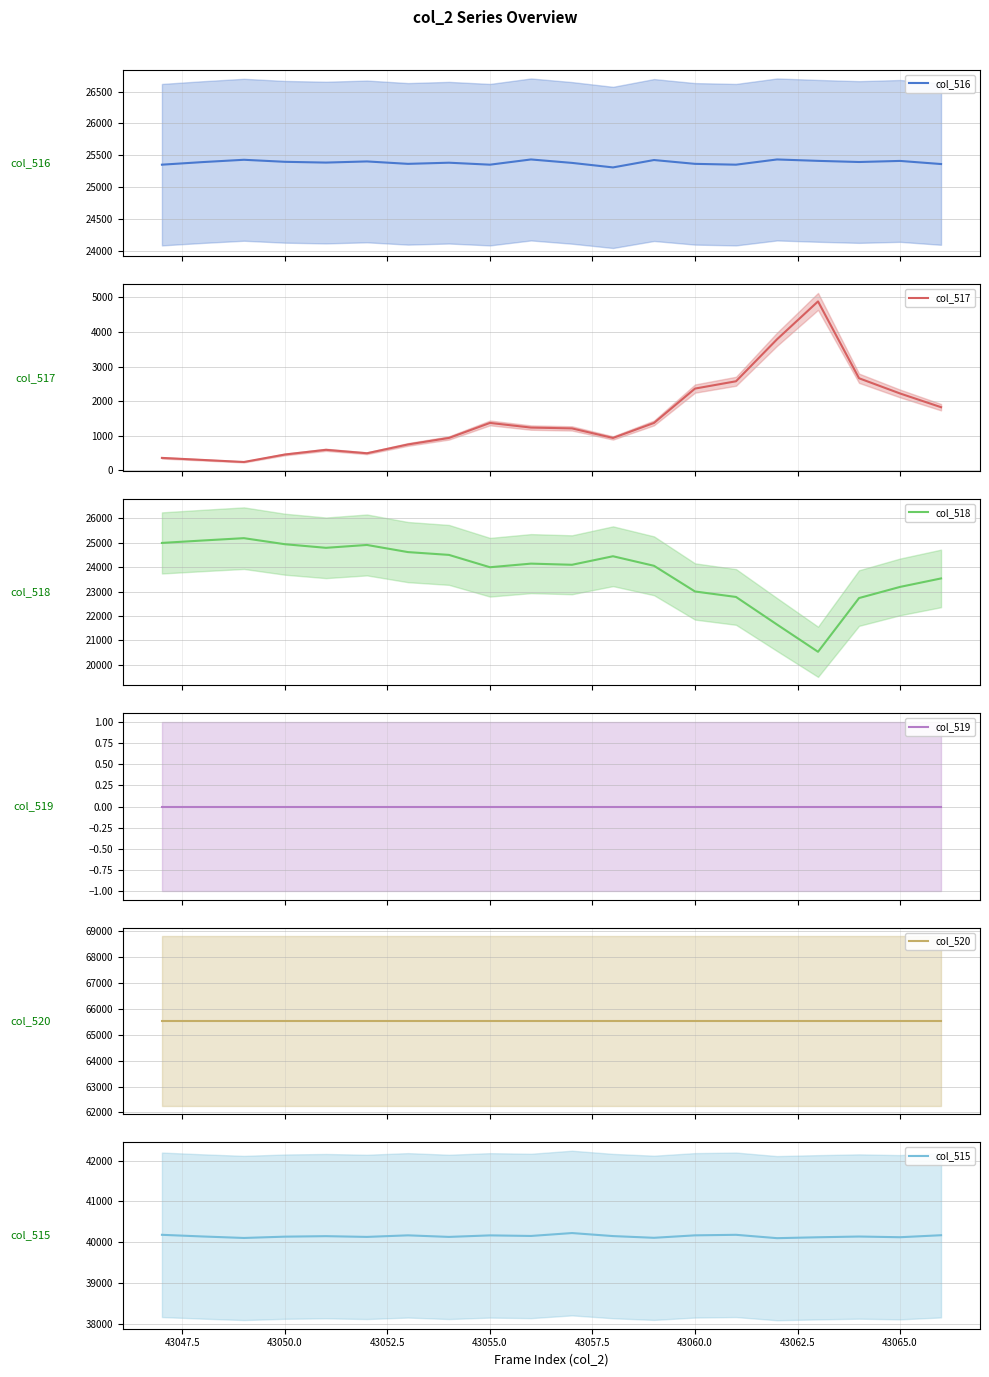

What is the sum of all col_520 values?

1310700